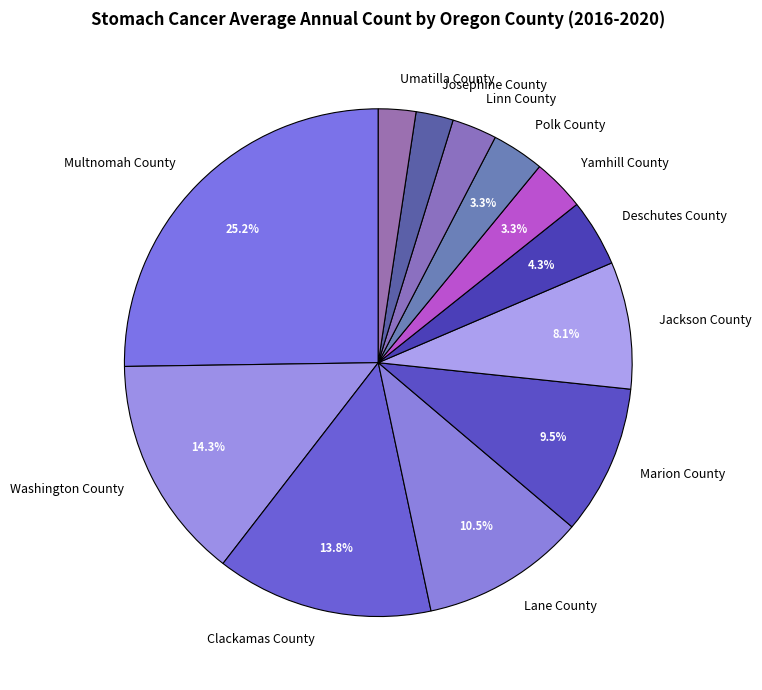

Is the sum of Marion County and Polk County greater than half?

No